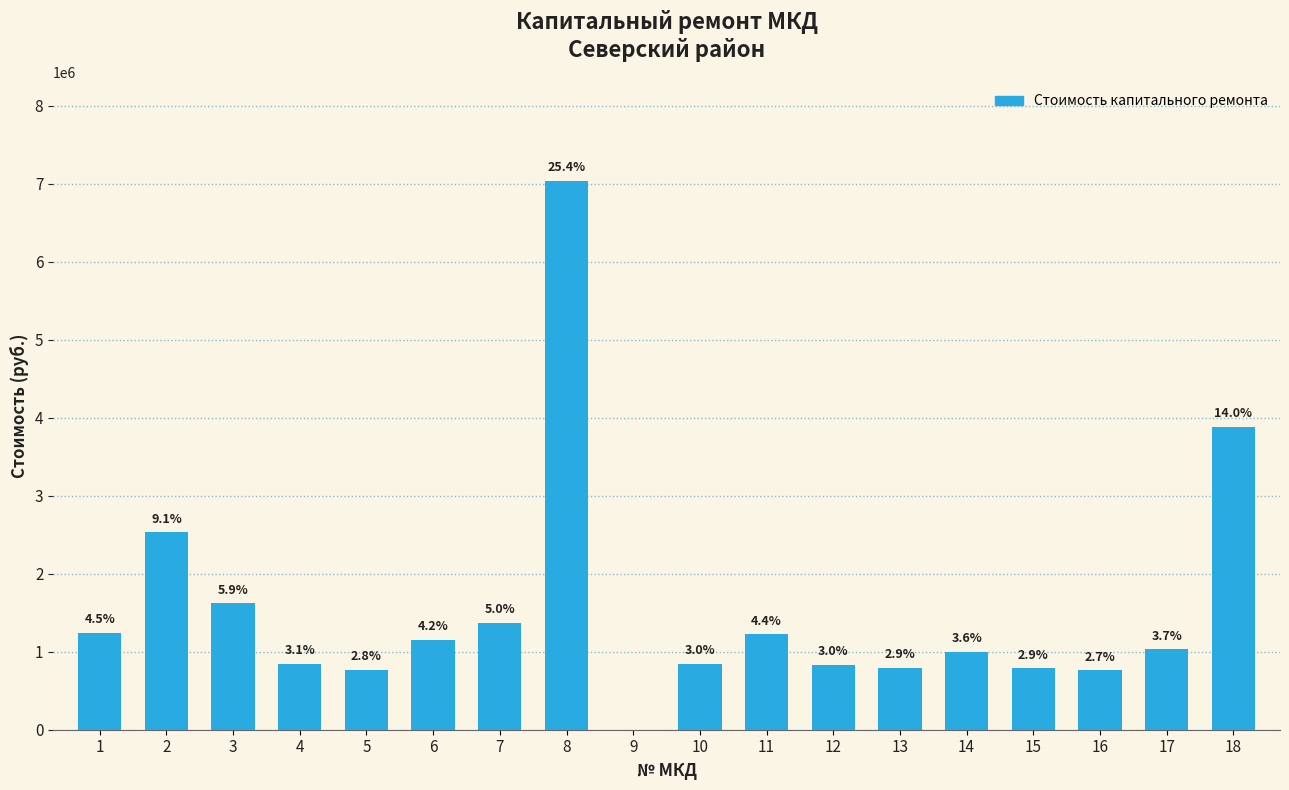

Between 8 and 6, which is larger?

8